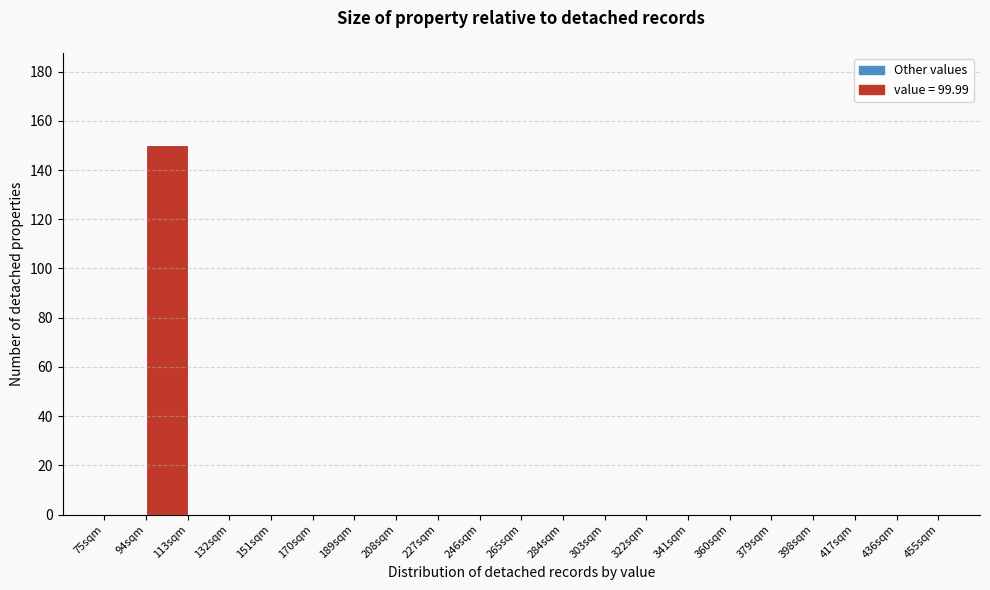

Reading left to right, list every bar in this chart as the range it spans on the x-axis followed by its height. Neither the bar edges nor the heights are printed on the chart, so give them approximately, as read against the axes.

75 to 94: 0
94 to 113: 150
113 to 132: 0
132 to 151: 0
151 to 170: 0
170 to 189: 0
189 to 208: 0
208 to 227: 0
227 to 246: 0
246 to 265: 0
265 to 284: 0
284 to 303: 0
303 to 322: 0
322 to 341: 0
341 to 360: 0
360 to 379: 0
379 to 398: 0
398 to 417: 0
417 to 436: 0
436 to 455: 0